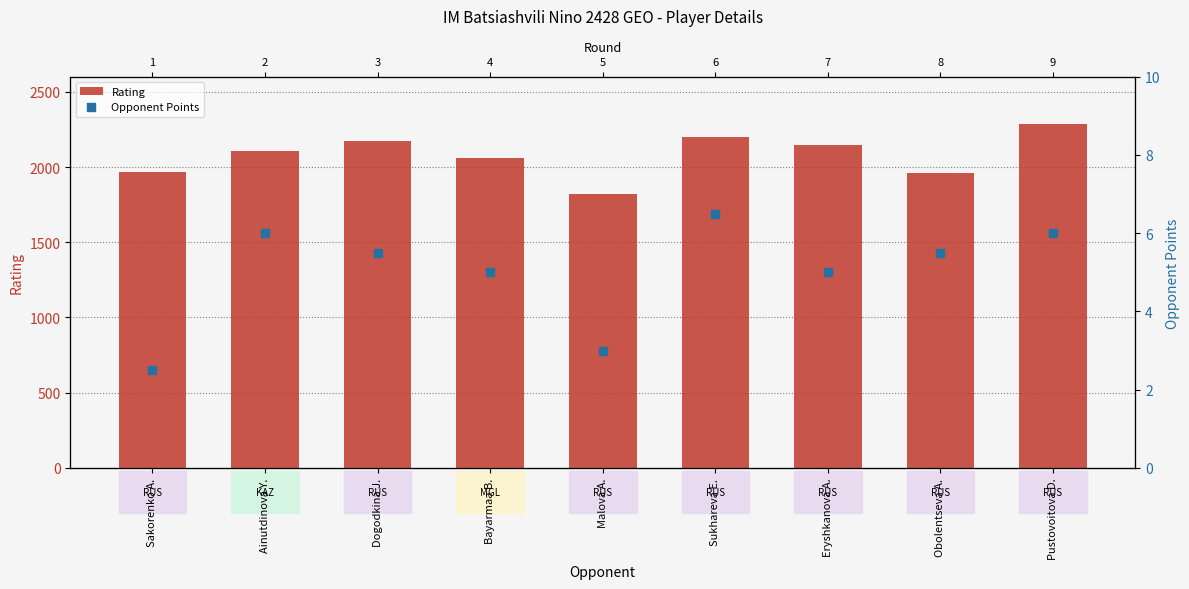

Which series has the largest total across all categories?

Rating